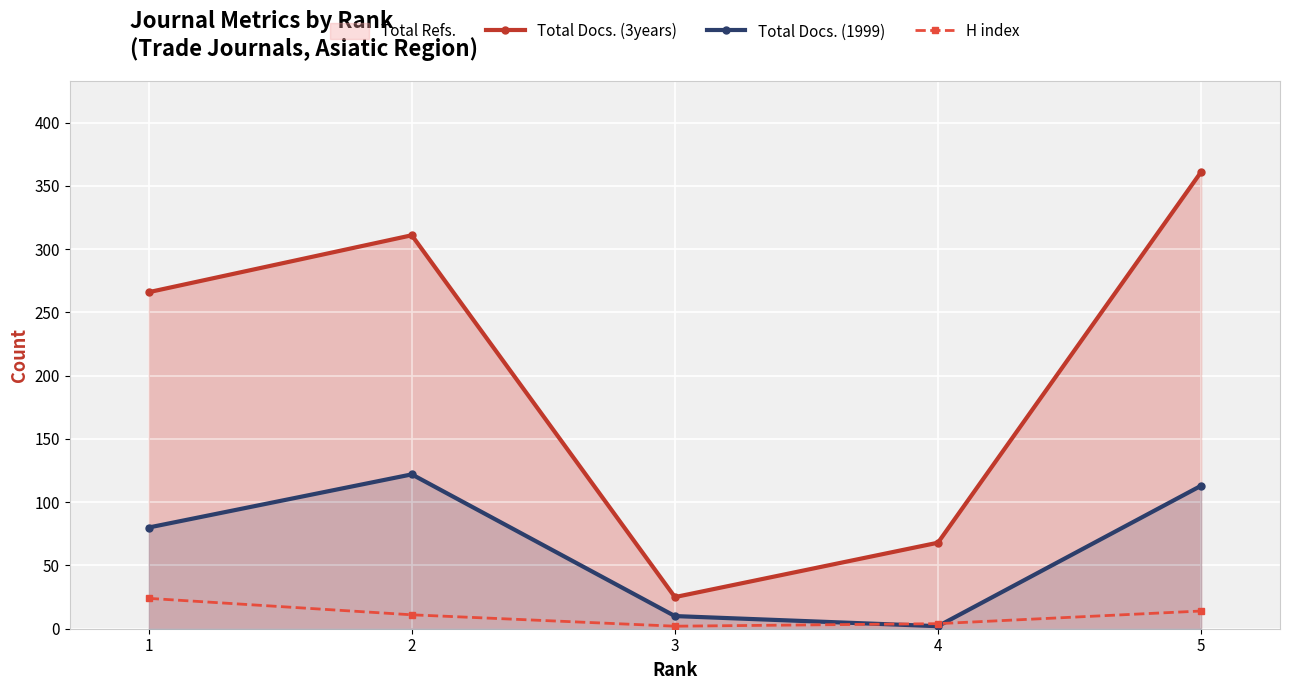

True or false: Total Docs. (3years) and H index cross at least once.

False